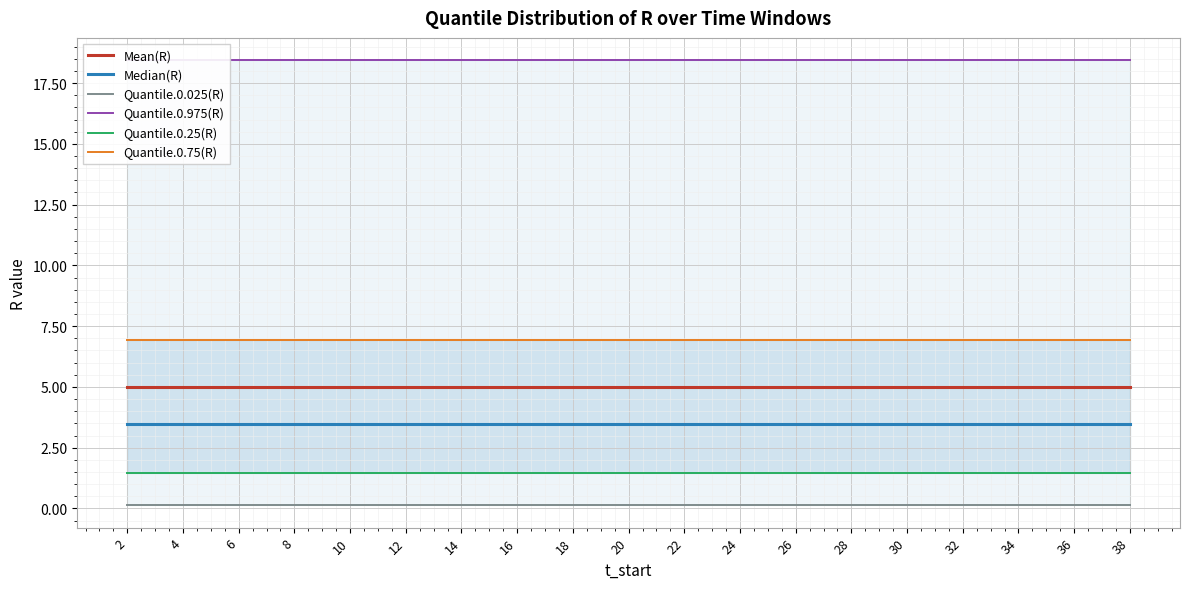

True or false: Quantile.0.25(R) has more than 0 points higher than both neighbors.

False